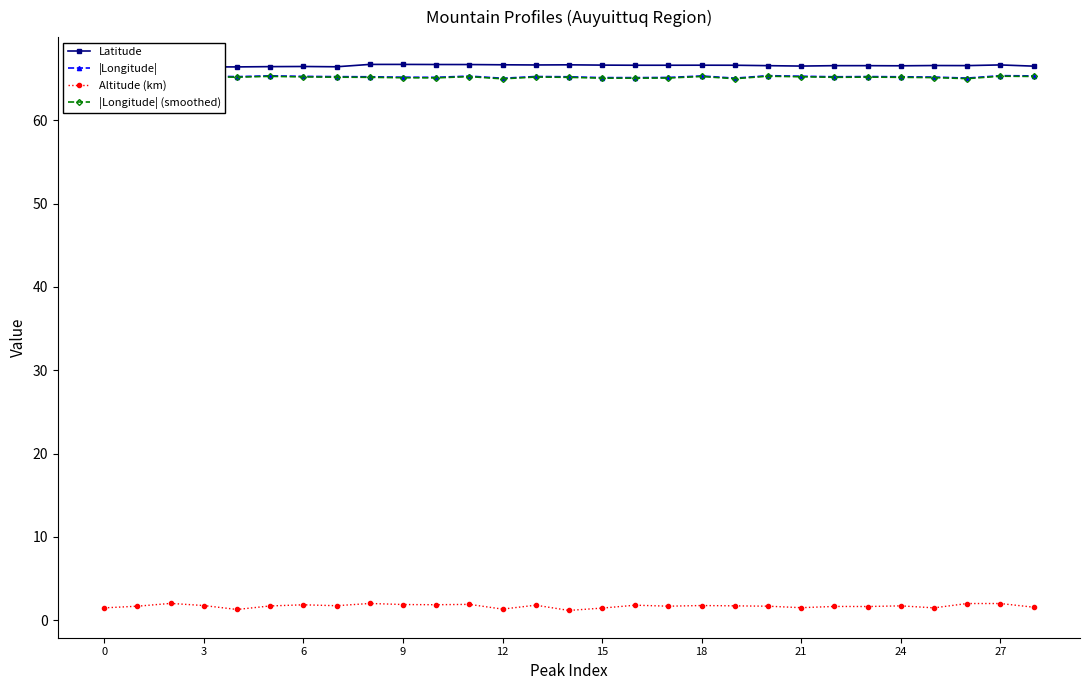

At which category is the sum across all series the highest?

27